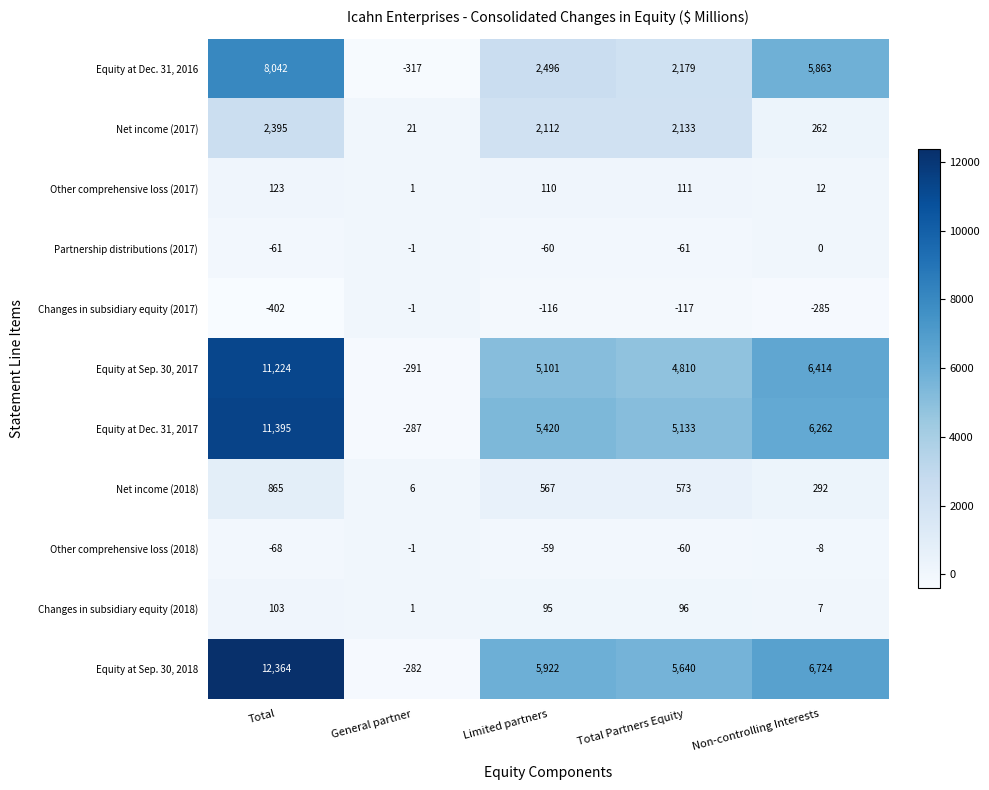

Count the number of data series in this chart.

11